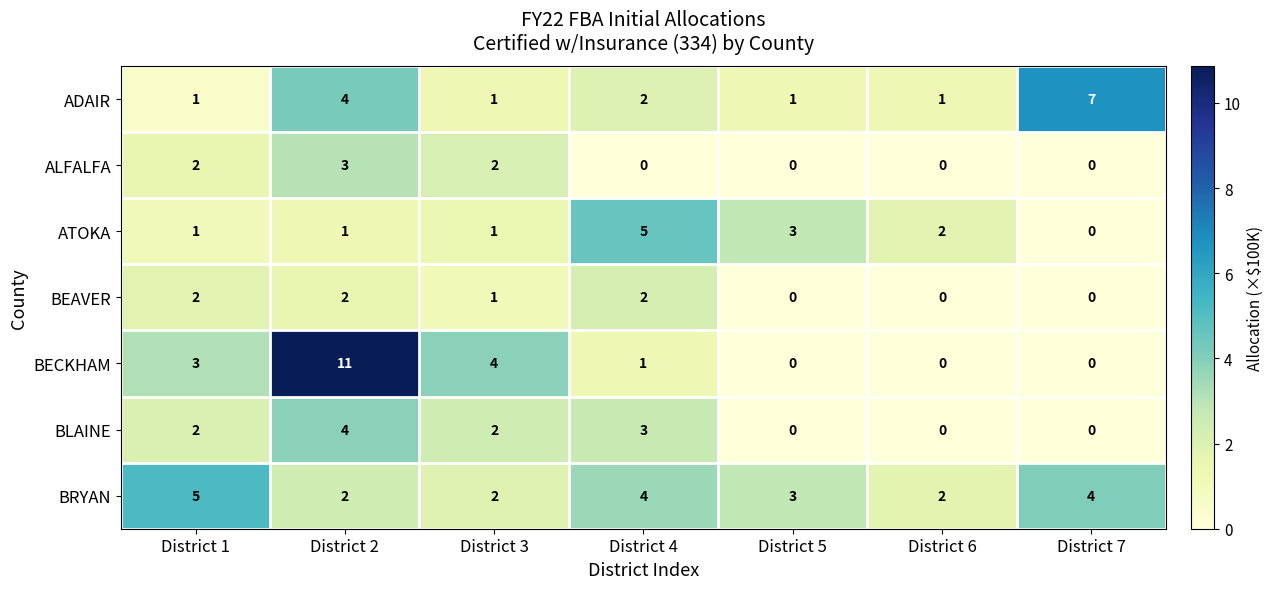

What is the maximum value shown in the chart?

11